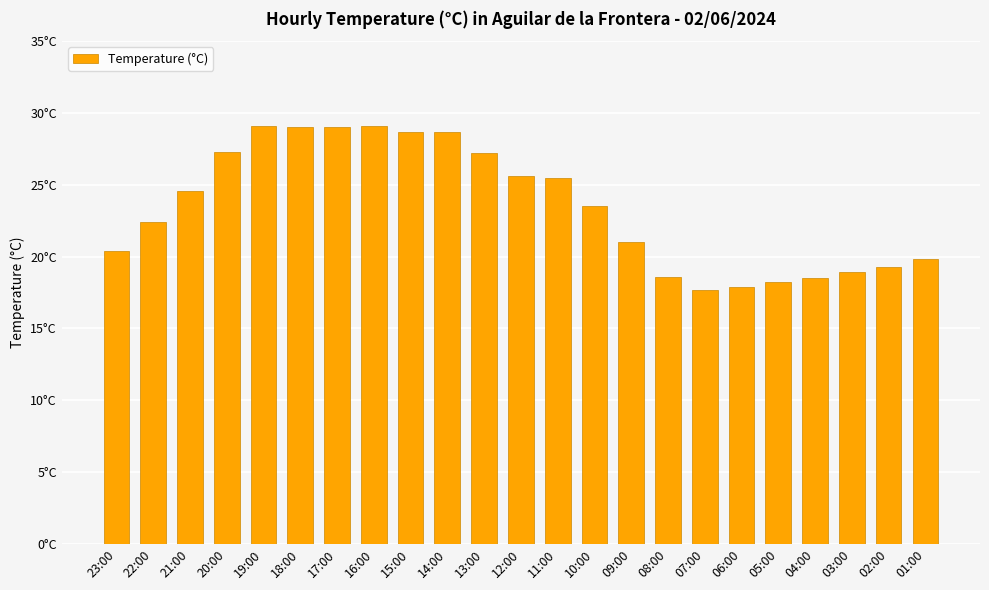

The value at 05:00 is 23.8. True or false?

False